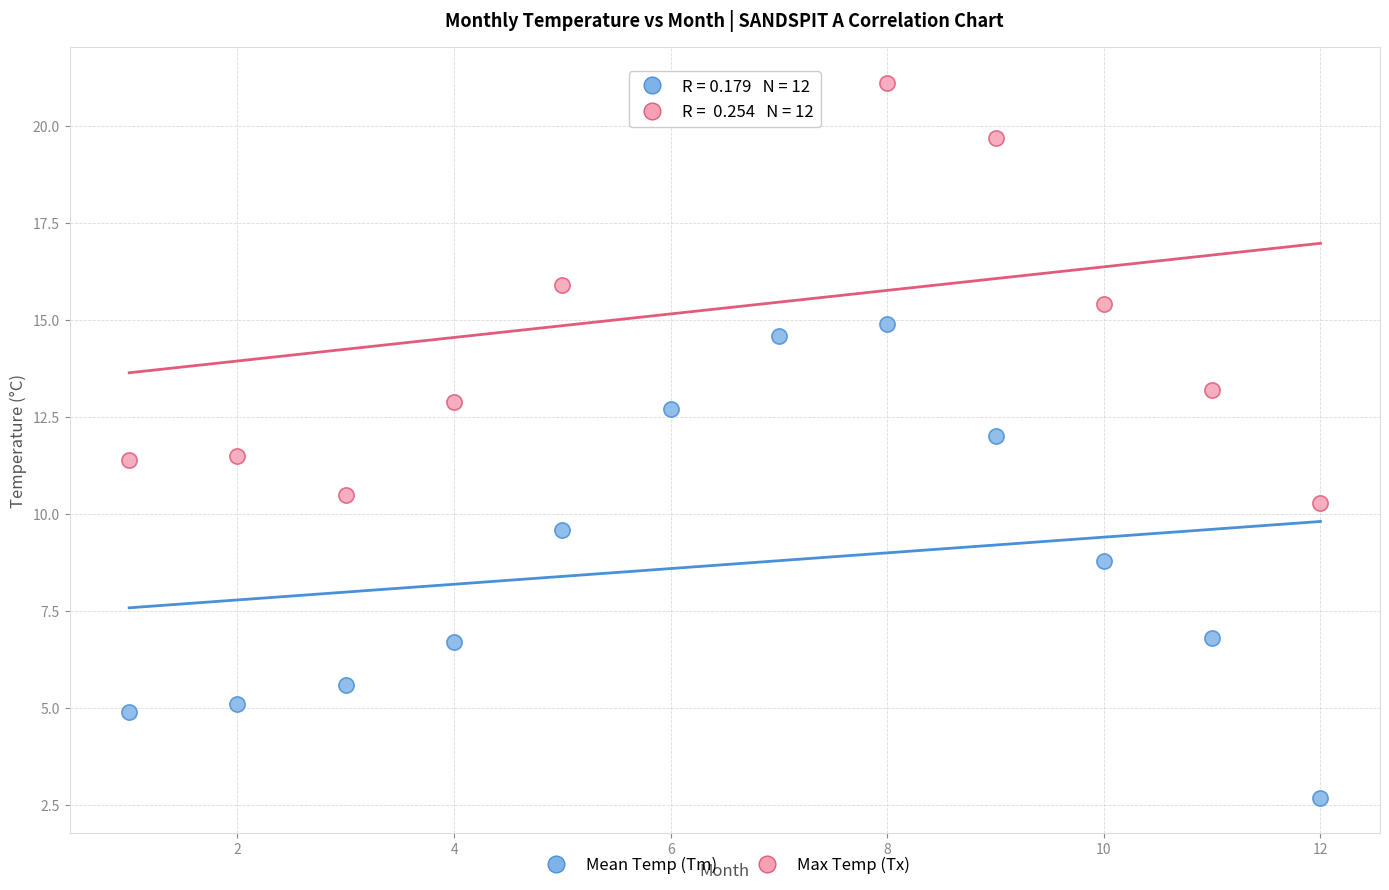

What are all the series names shown in the legend?

Mean Temp (Tm), Max Temp (Tx)